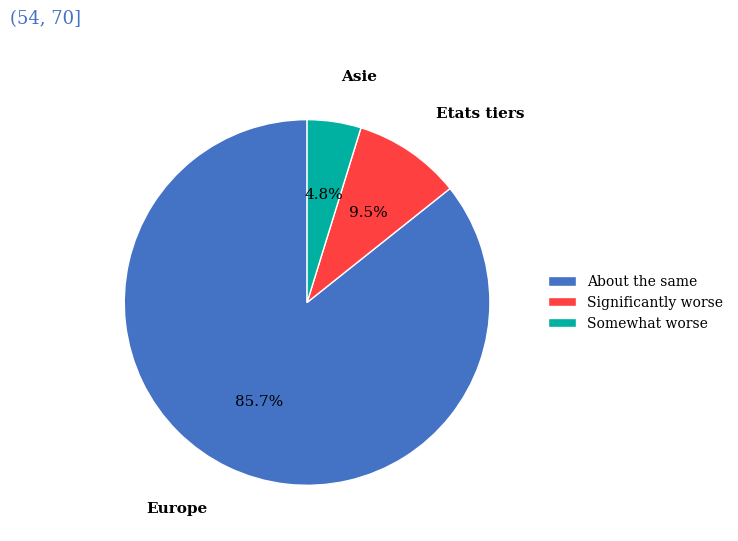

What is the total percentage of About the same and Somewhat worse?

90.5%